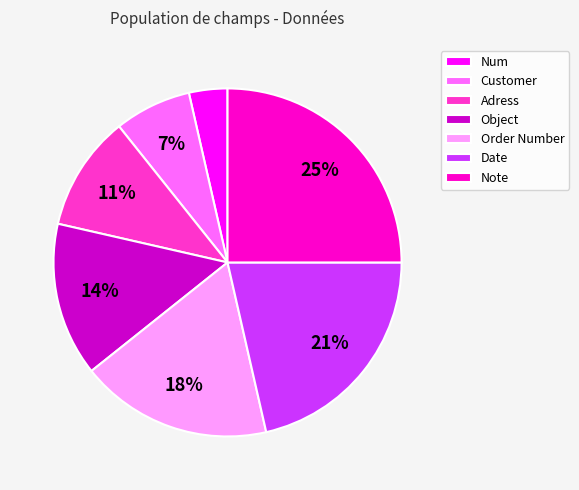

How many slices are in this pie chart?

7